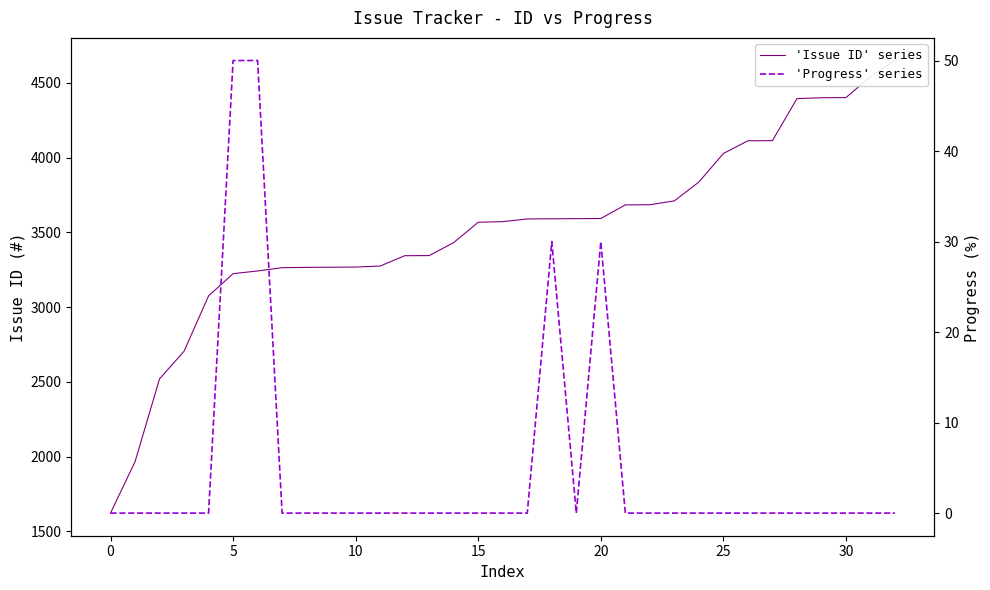

True or false: 'Progress' series has a value of 15 at 10.

False